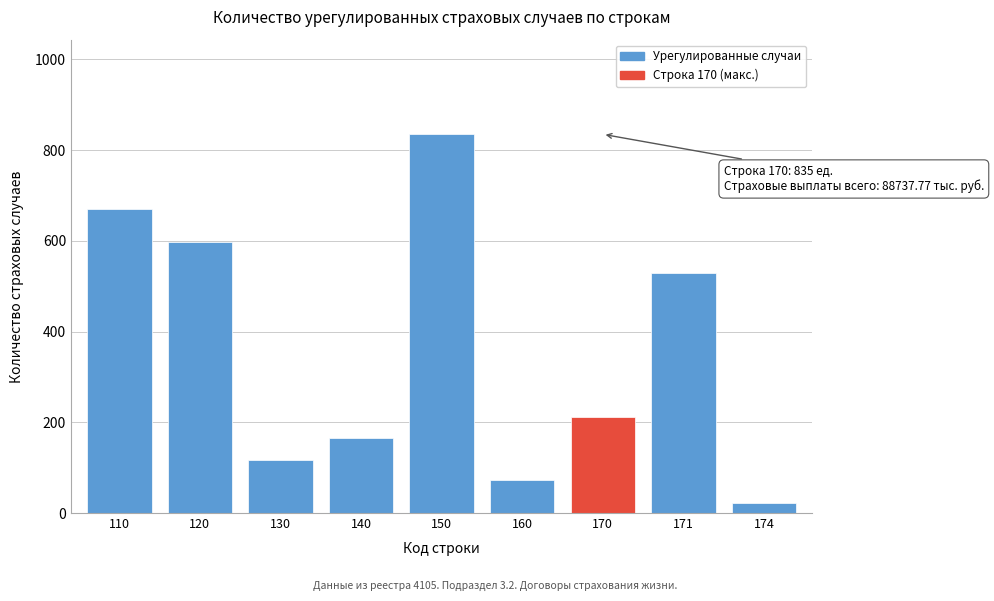

Reading left to right, extract all data points from this chart.

671	598	117	165	835	73	211	529	22